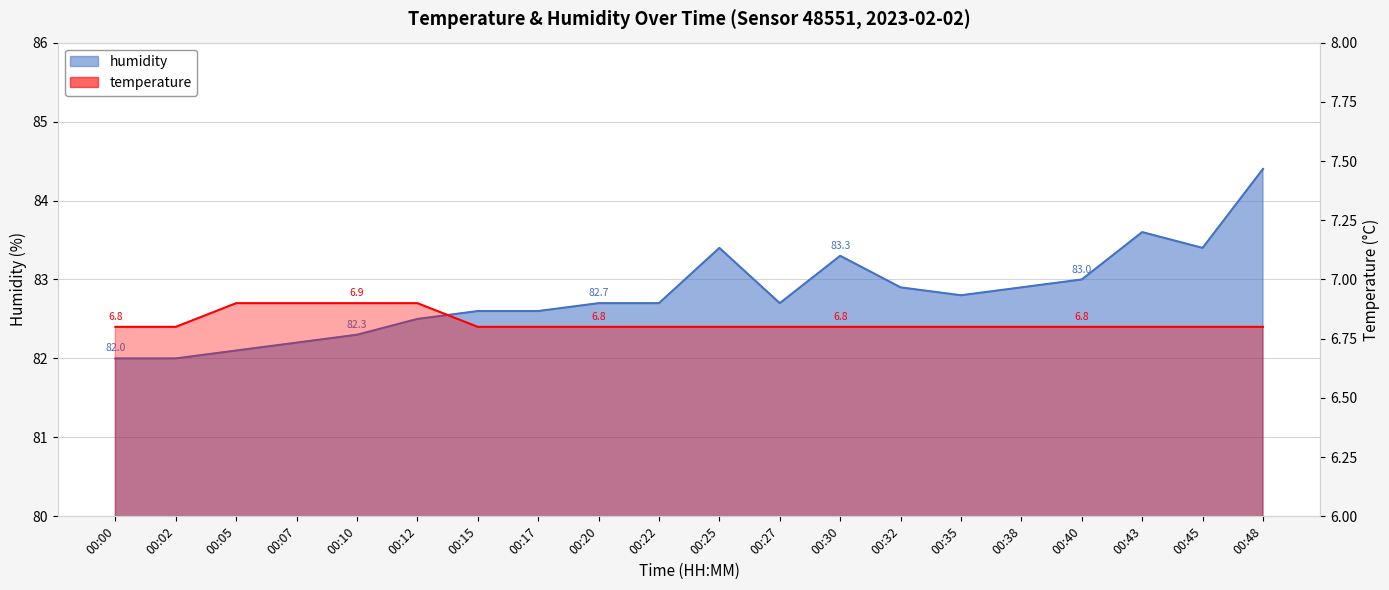

How many interior local valleys does the humidity series have?

3